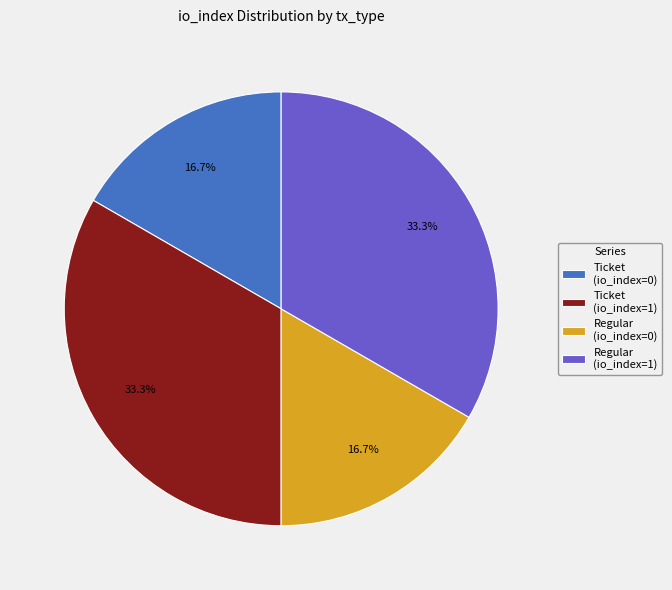

To the nearest percent, what is the combined percentage of Ticket (io_index=0) and Regular (io_index=1)?

50%